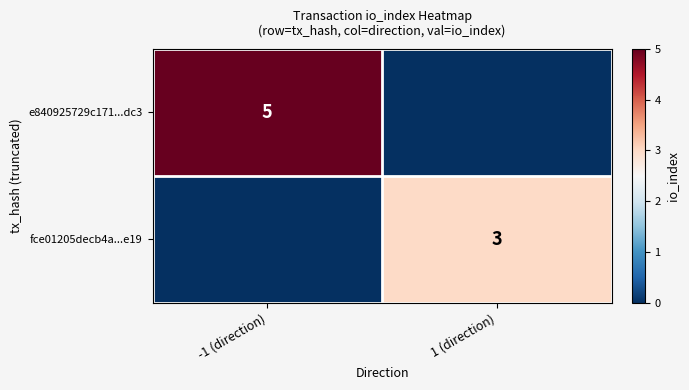

The value of e840925729c171...dc3 at -1 (direction) is 5. True or false?

True